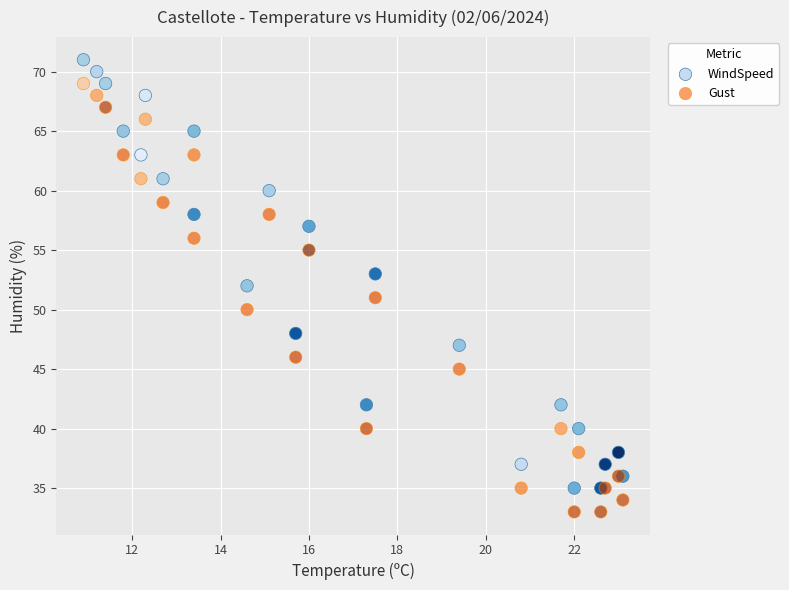

Which series reaches the minimum Y coordinate?

Gust